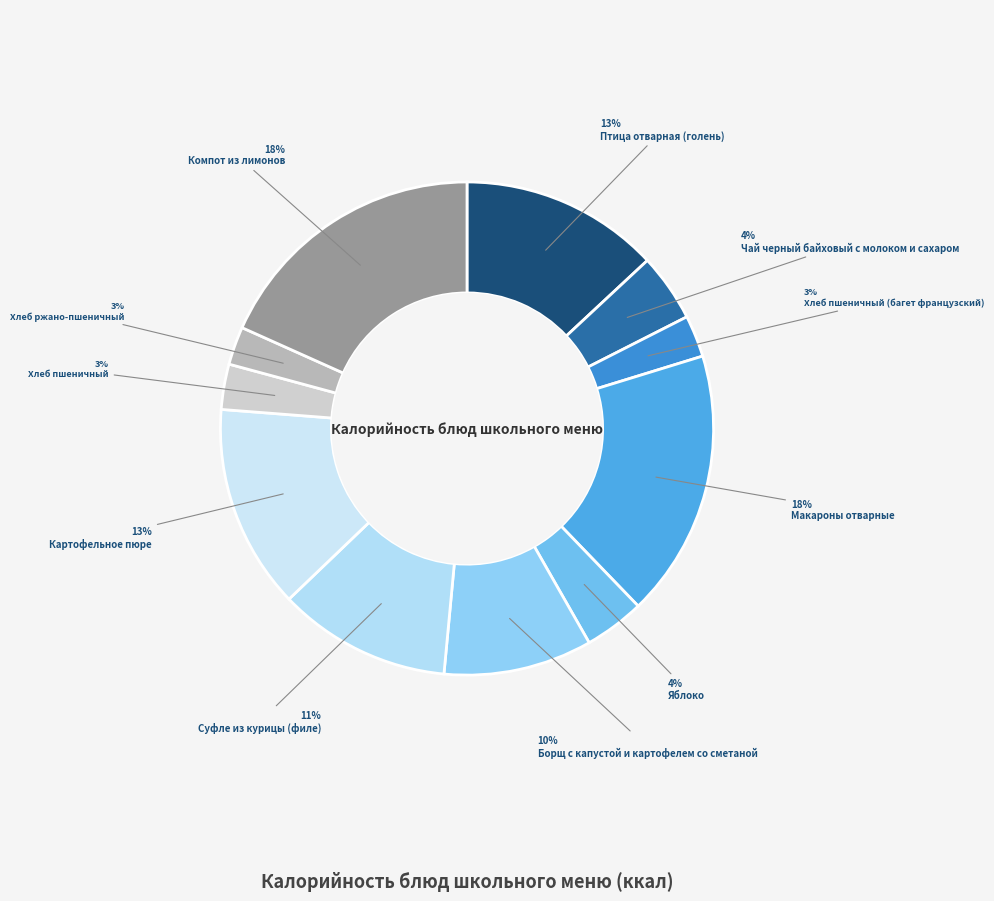

Does any single category account for the majority?

No